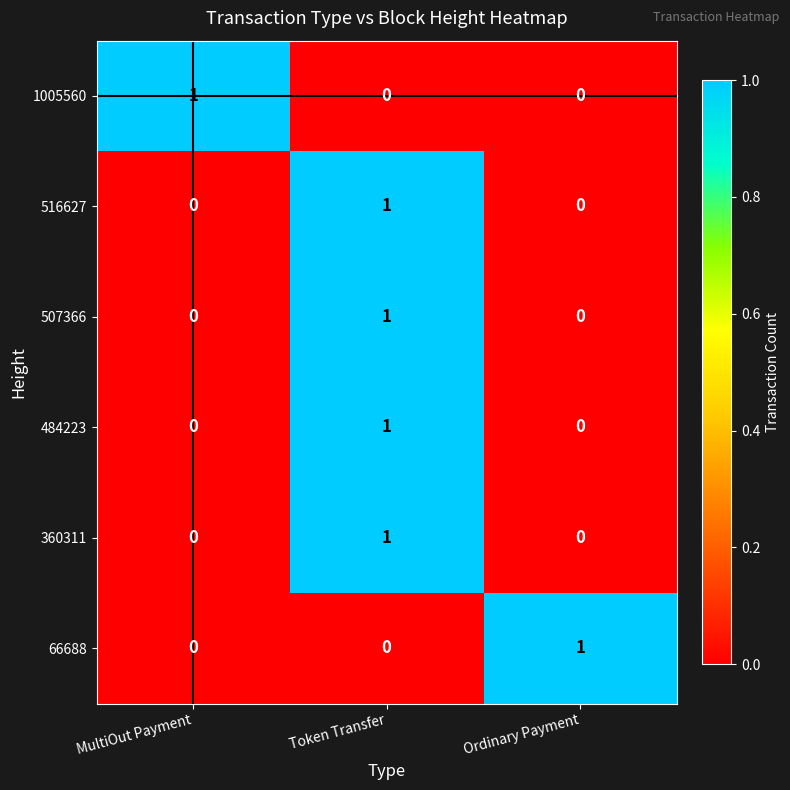

Count the number of data series in this chart.

6